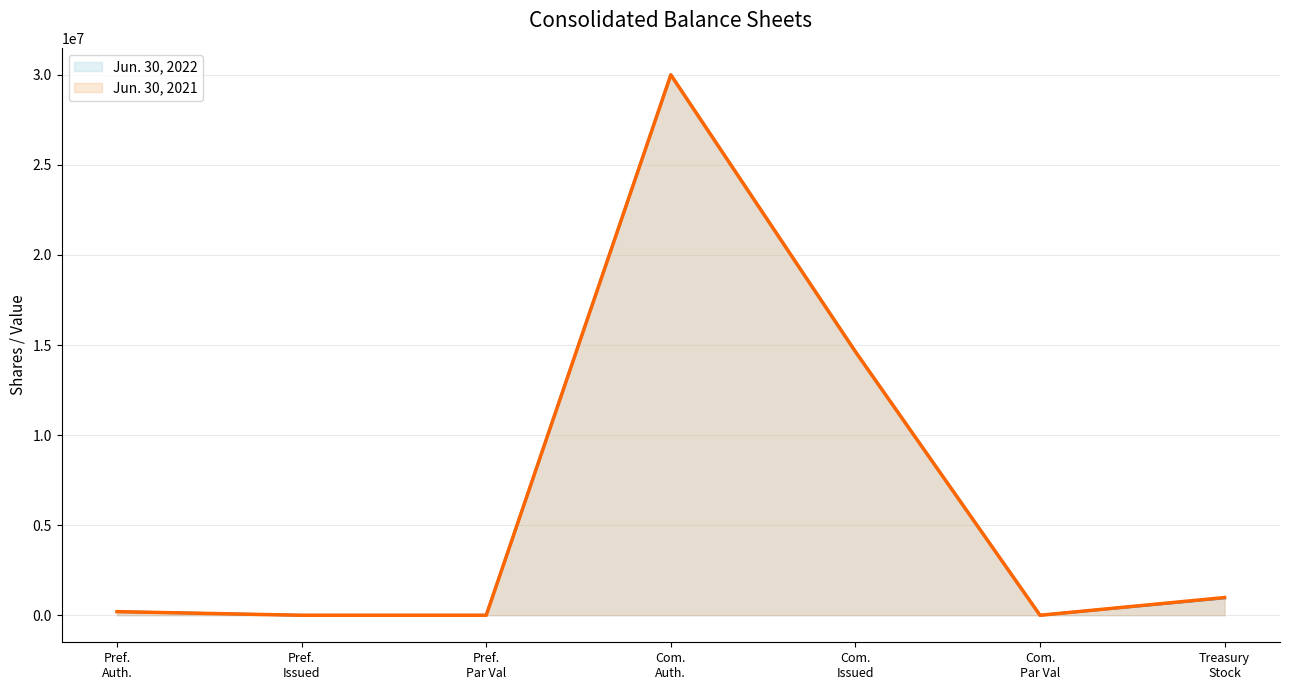

What is the maximum value shown in the chart?

30000000